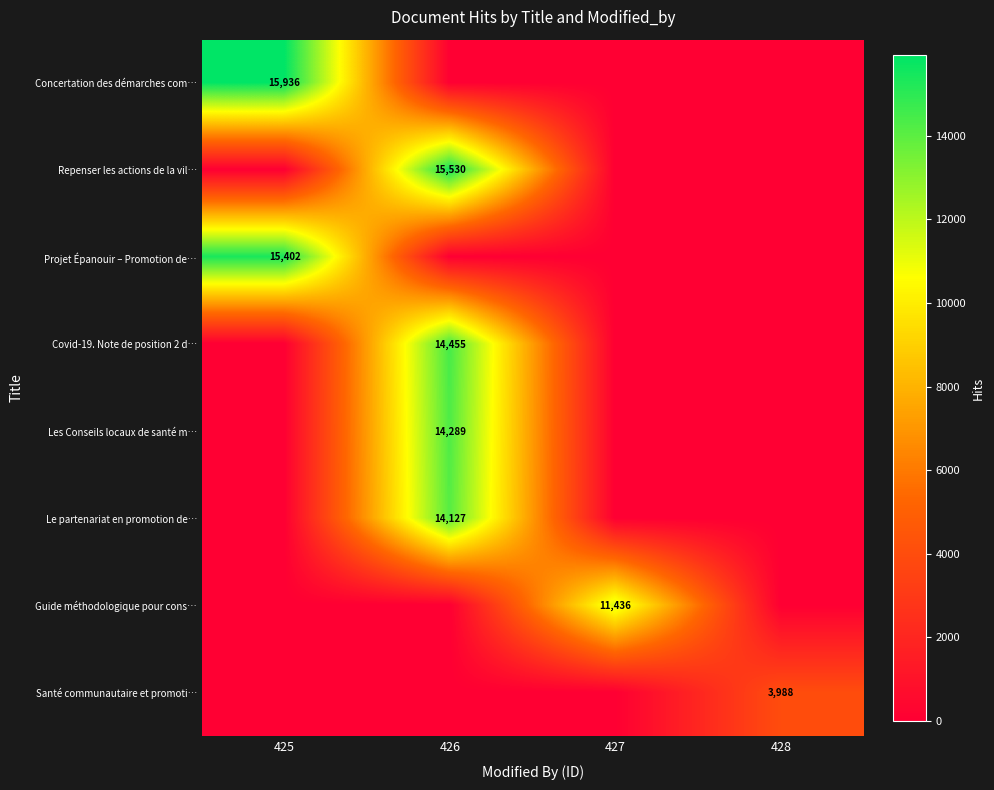

What is the spread (max minus min) of values at 426?

15530